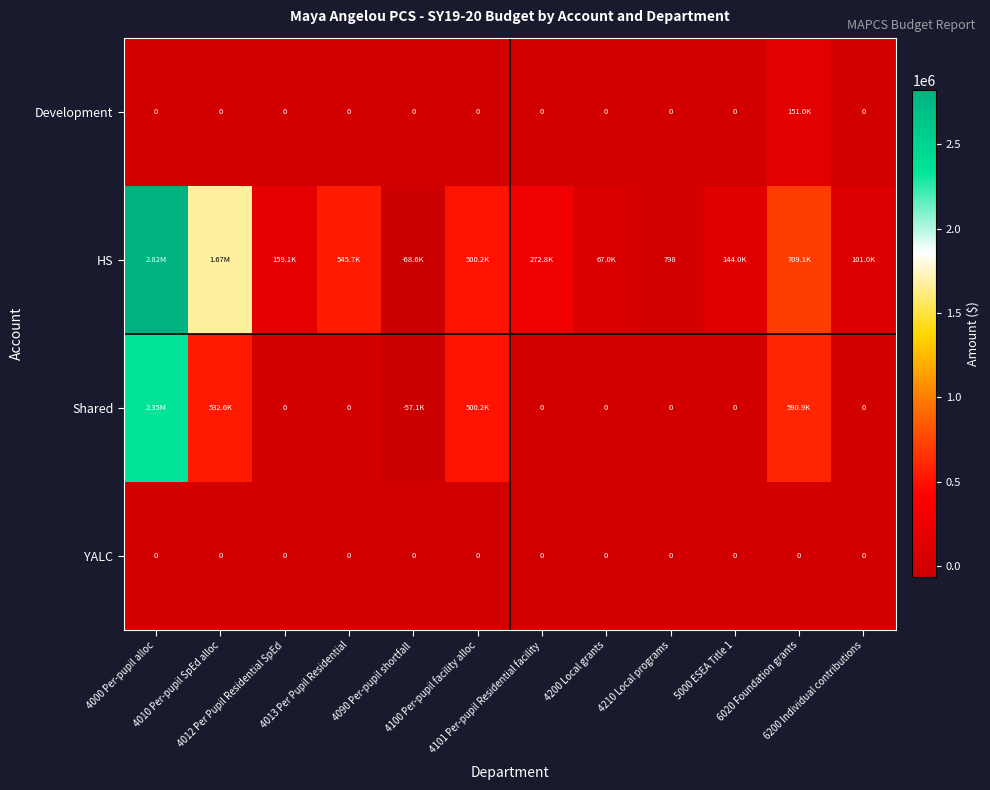

At how many categories does at least one series exceed 2292493?

1